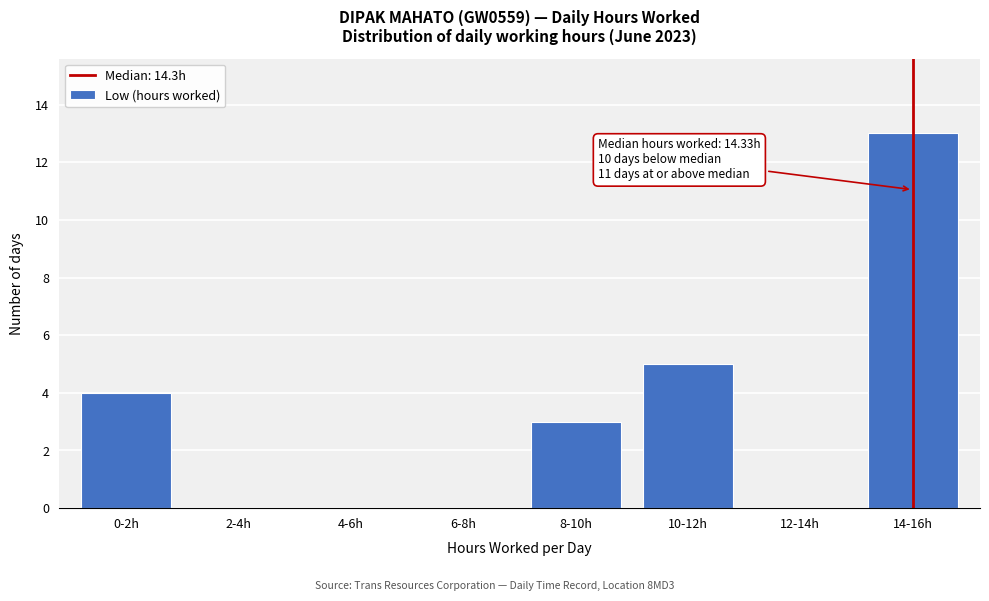

Reading left to right, extract all data points from this chart.

0-2h=4	2-4h=0	4-6h=0	6-8h=0	8-10h=3	10-12h=5	12-14h=0	14-16h=13